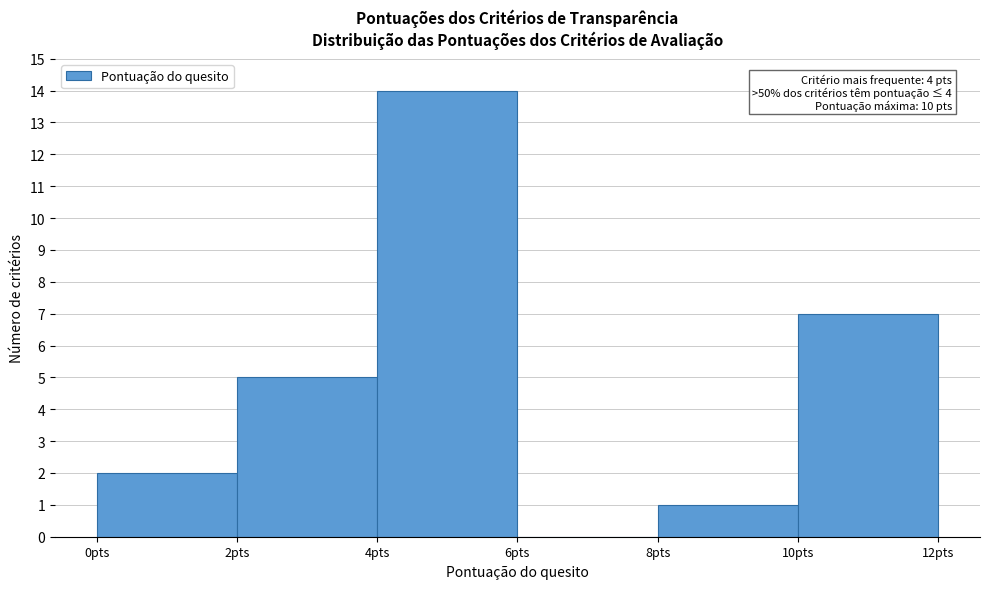

Over which range of the x-axis is the bar tallest?

4 to 6